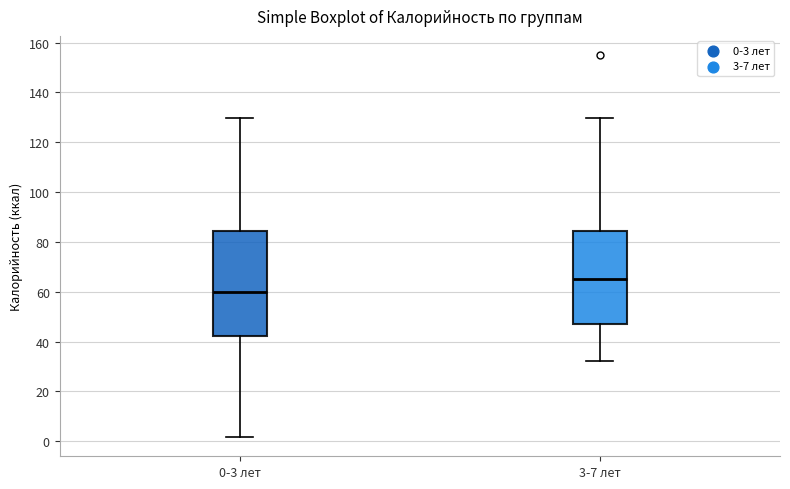

Which box is the tallest, from its lower edge to its upper edge?

0-3 лет